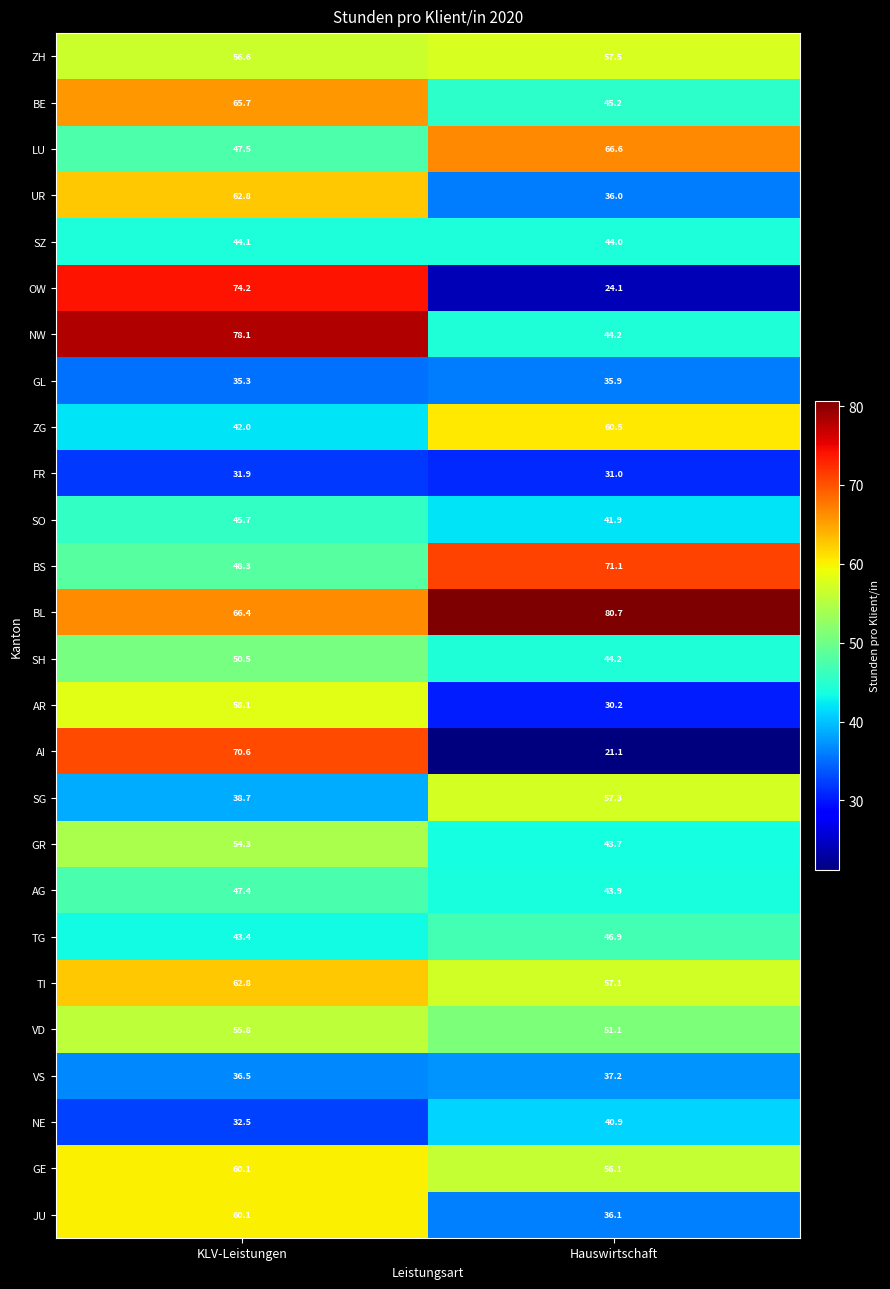

Between KLV-Leistungen and Hauswirtschaft, which series saw the biggest shift?

OW